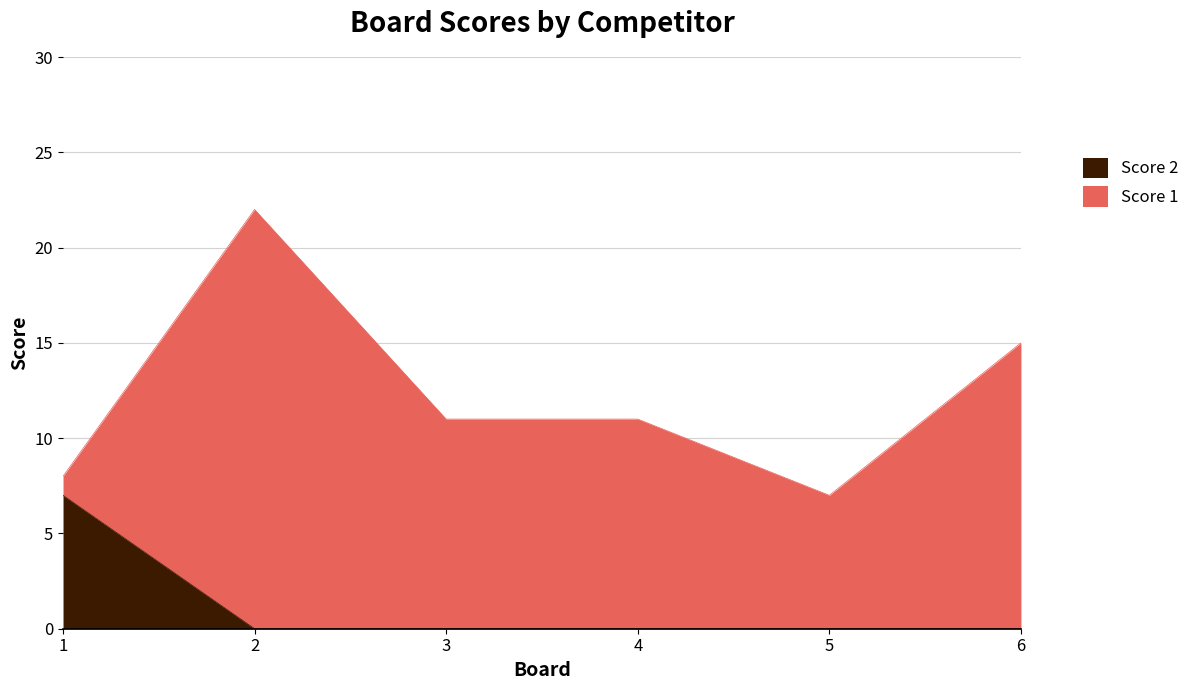

How many lines are shown in the chart?

2